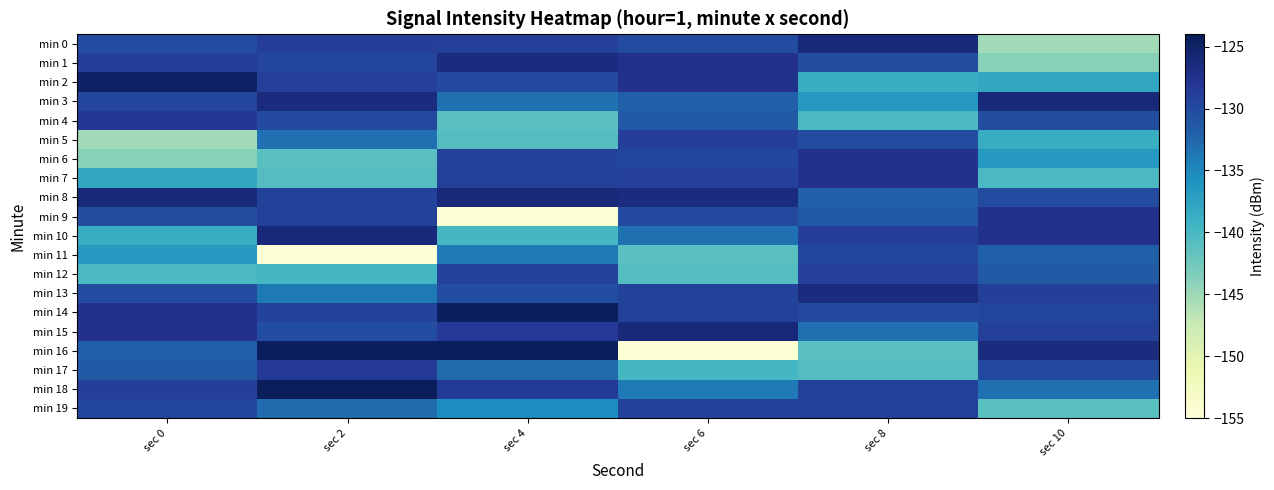

Which series has the largest range (max minus min)?

min 16